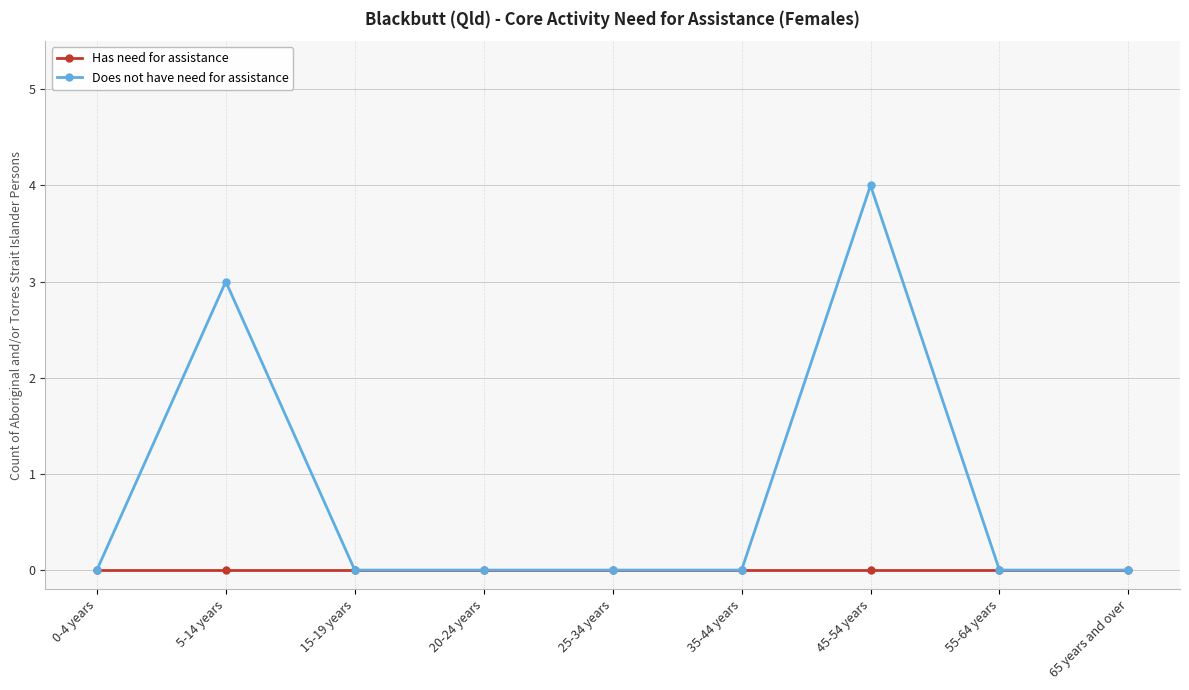

What is the difference between the Does not have need for assistance values at 45-54 years and 55-64 years?

4